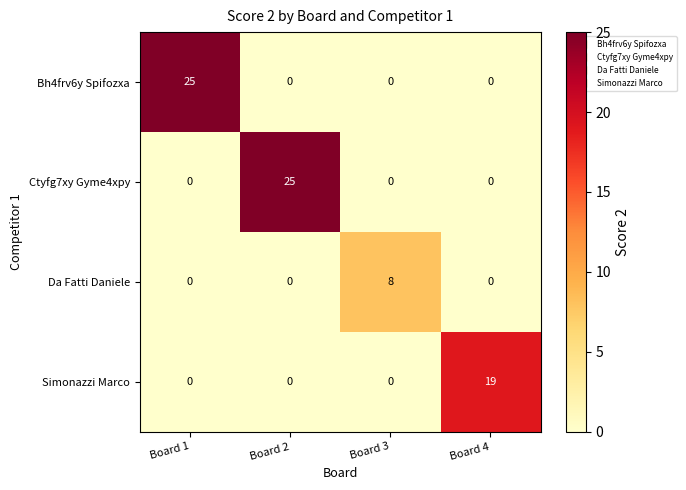

How many series are shown in this chart?

4